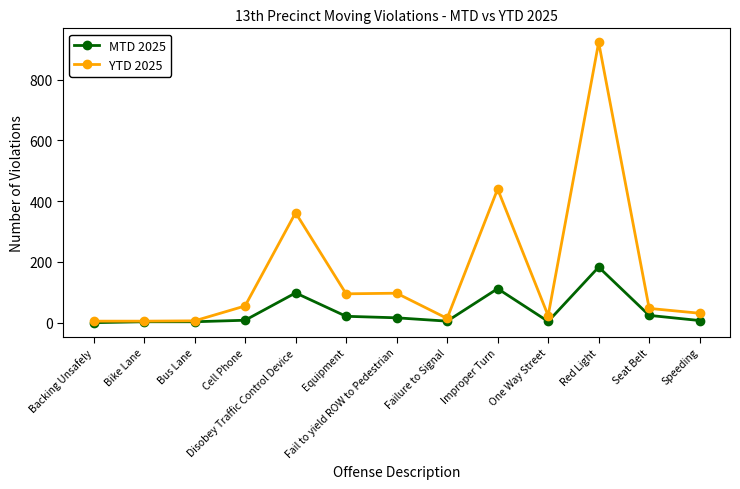

True or false: MTD 2025 has a value of 43 at Disobey Traffic Control Device.

False